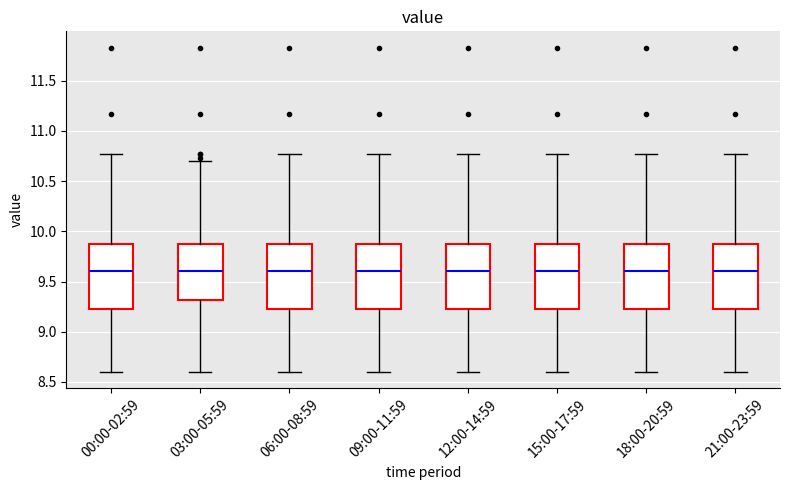

Reading left to right, read every box against the y-axis: the position of its median line, the range the box covers, and the ends of its whiskers. The values are not printed on the chart, so give them approximately, as read against the axis.

00:00-02:59: median 9.60, box 9.25 to 9.90, whiskers 8.60 to 10.75
03:00-05:59: median 9.60, box 9.30 to 9.90, whiskers 8.60 to 10.70
06:00-08:59: median 9.60, box 9.25 to 9.90, whiskers 8.60 to 10.75
09:00-11:59: median 9.60, box 9.25 to 9.90, whiskers 8.60 to 10.75
12:00-14:59: median 9.60, box 9.25 to 9.90, whiskers 8.60 to 10.75
15:00-17:59: median 9.60, box 9.25 to 9.90, whiskers 8.60 to 10.75
18:00-20:59: median 9.60, box 9.25 to 9.90, whiskers 8.60 to 10.75
21:00-23:59: median 9.60, box 9.25 to 9.90, whiskers 8.60 to 10.75